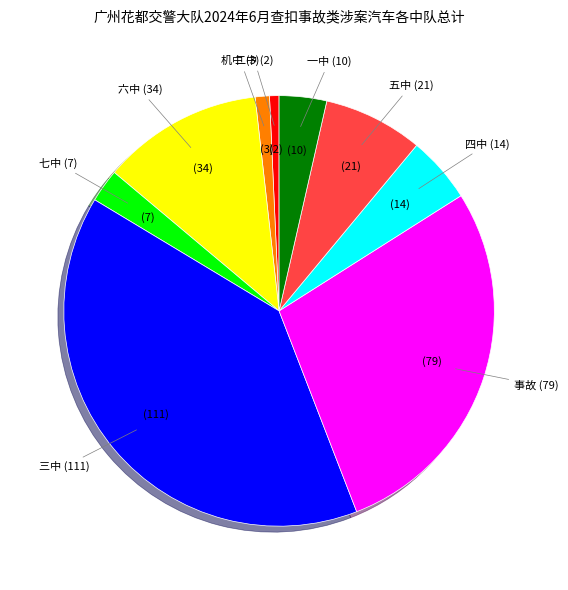

Does any single category account for the majority?

No